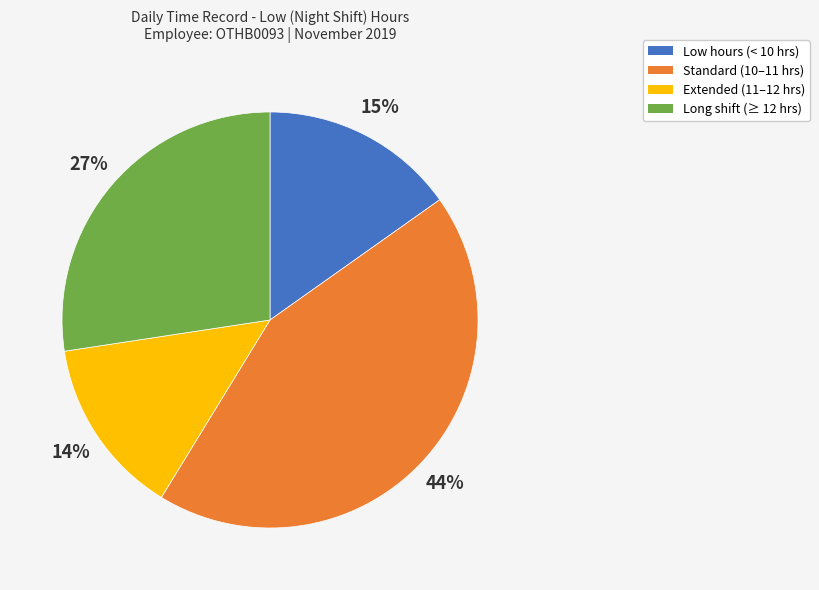

Does any single category account for the majority?

No